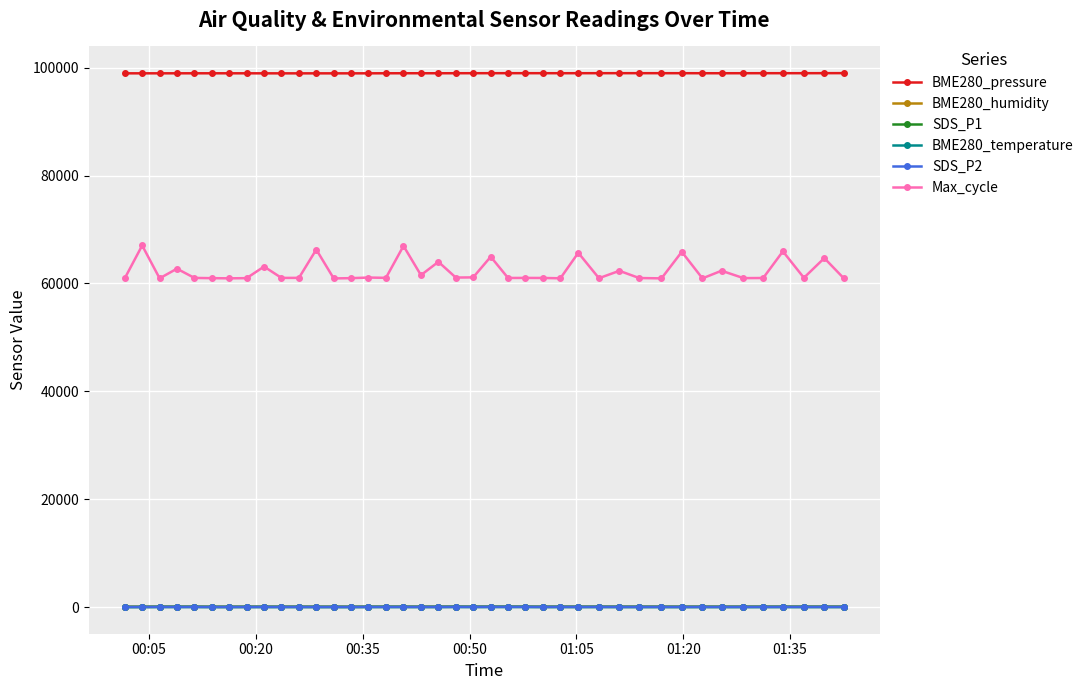

What is the value of the Max_cycle point at the 1st from the left?

60943.0